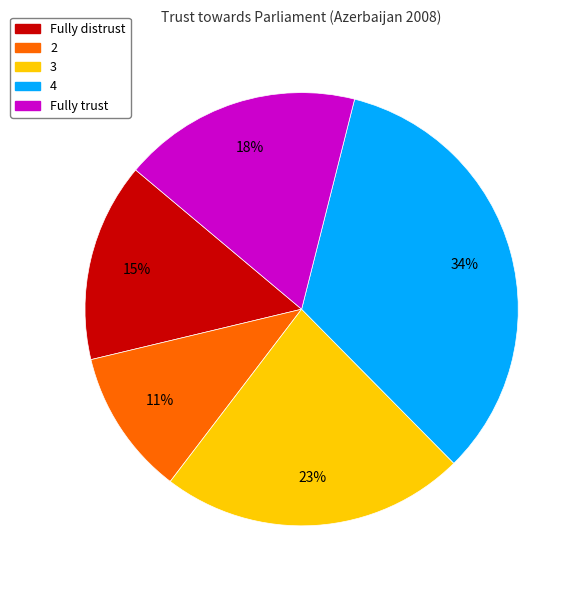

To the nearest percent, what is the difference between the largest and smallest slice percentages?

23%